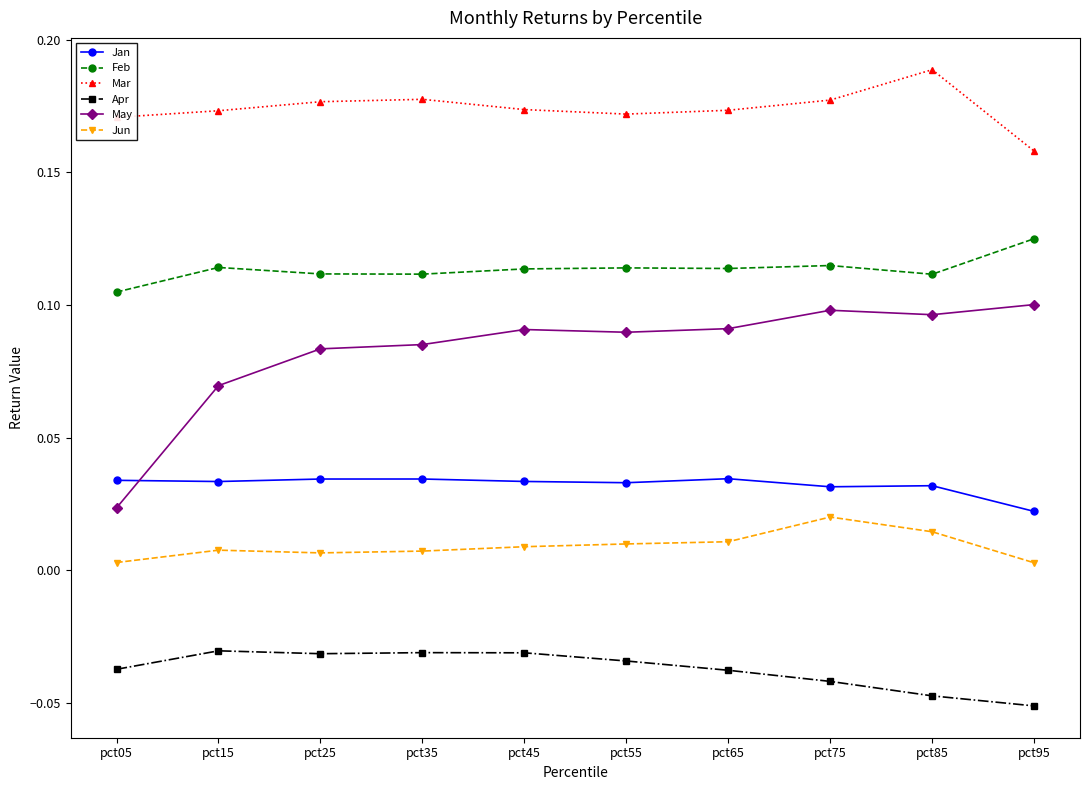

In Feb, how many points are lower than both neighbors (excluding endpoints)?

3